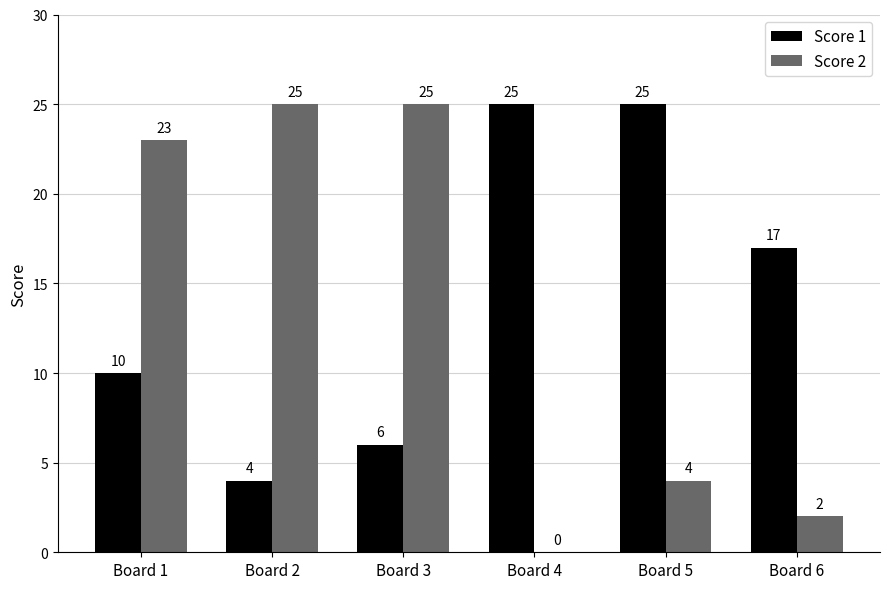

Is the value of Score 2 at Board 6 greater than the value of Score 1 at Board 1?

No